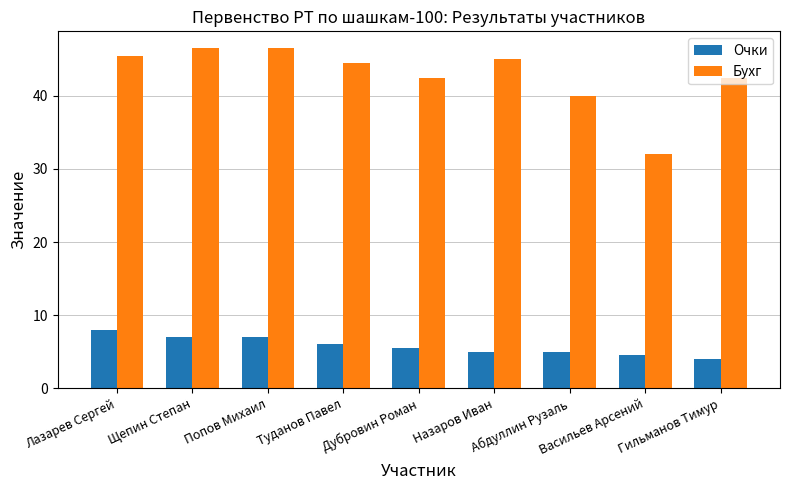

Which series has the largest total across all categories?

Бухг